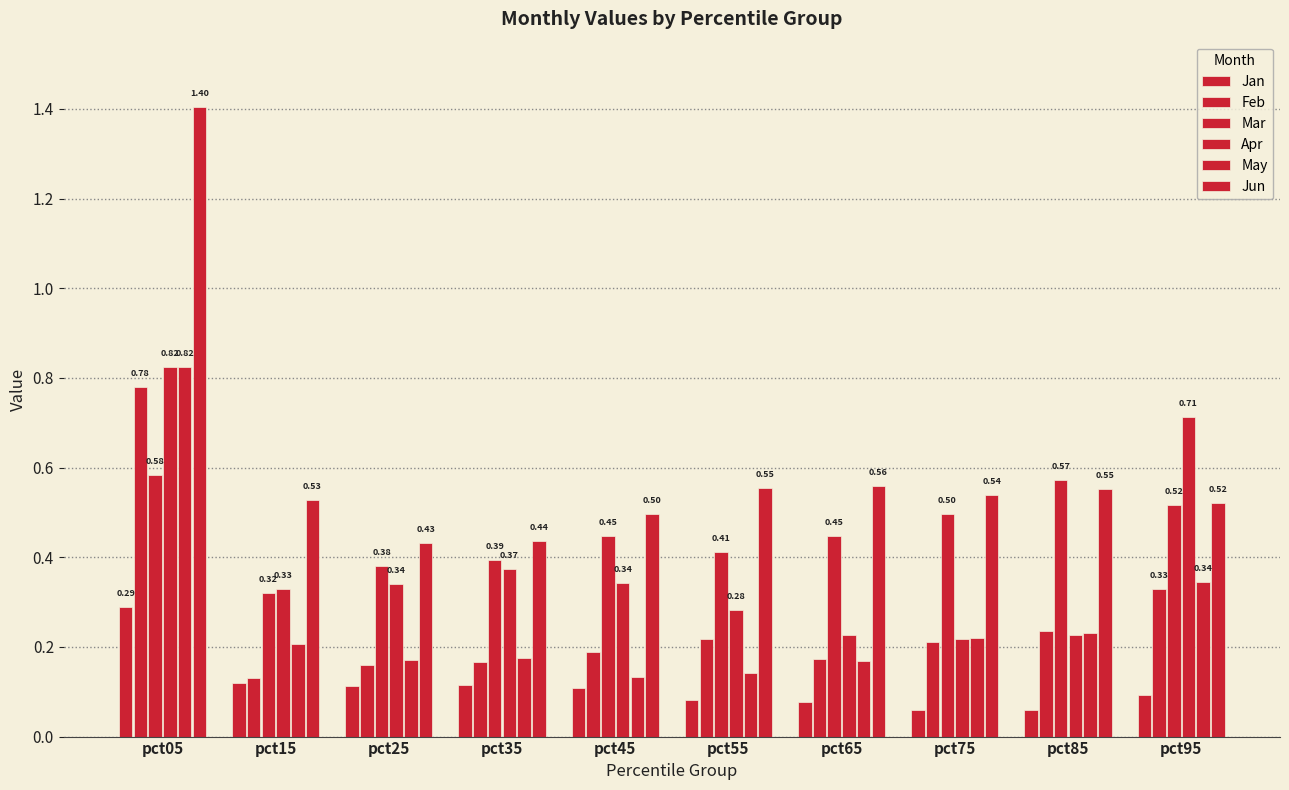

What is the value of the Apr bar at the 9th from the left?

0.2